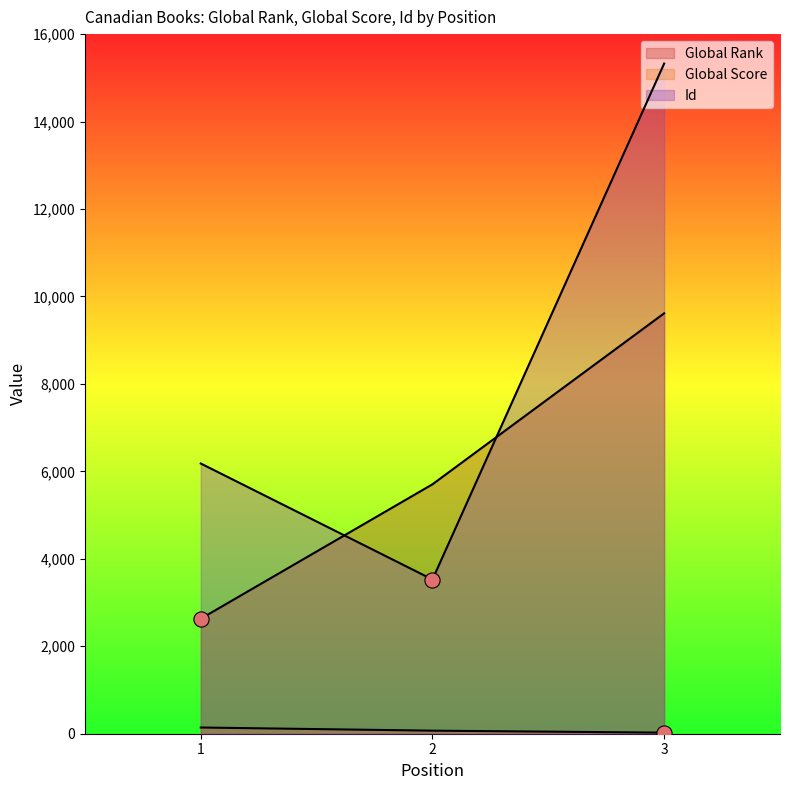

At how many categories does at least one series exceed 14714?

1